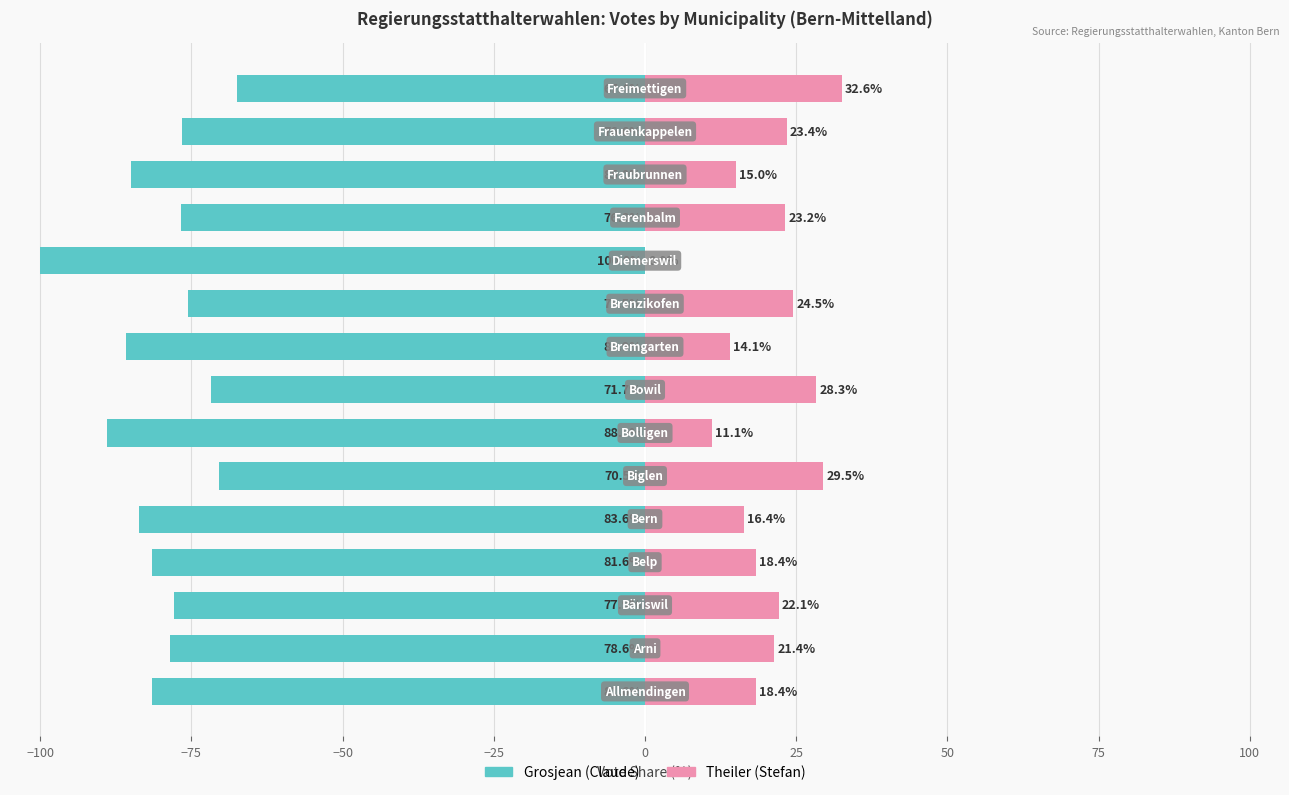

Which series has the widest spread of values?

Theiler